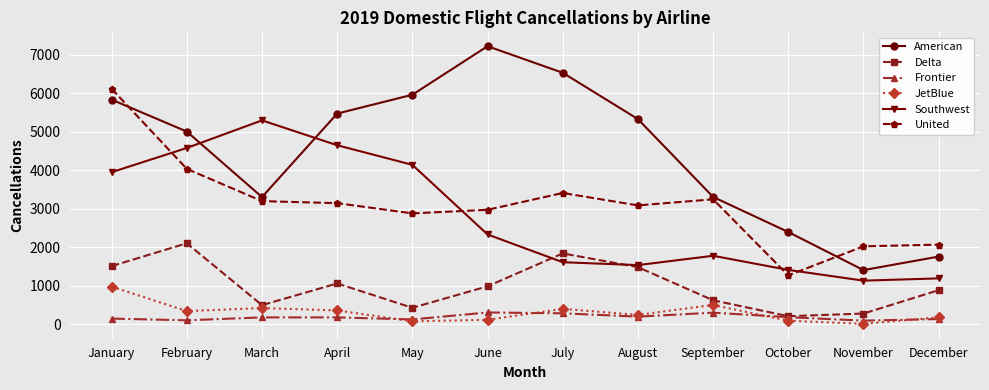

True or false: Southwest and Frontier intersect in this chart.

False